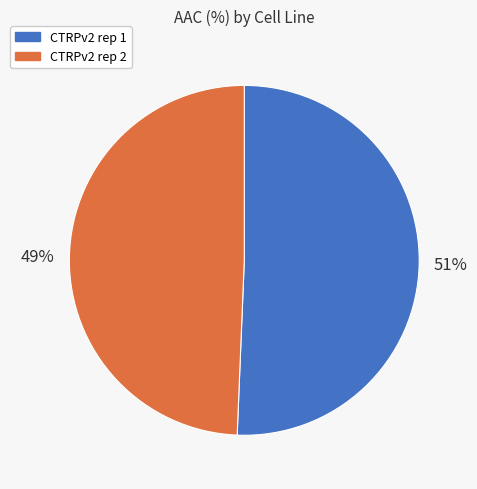

True or false: CTRPv2 rep 2 accounts for 49% of the total.

True